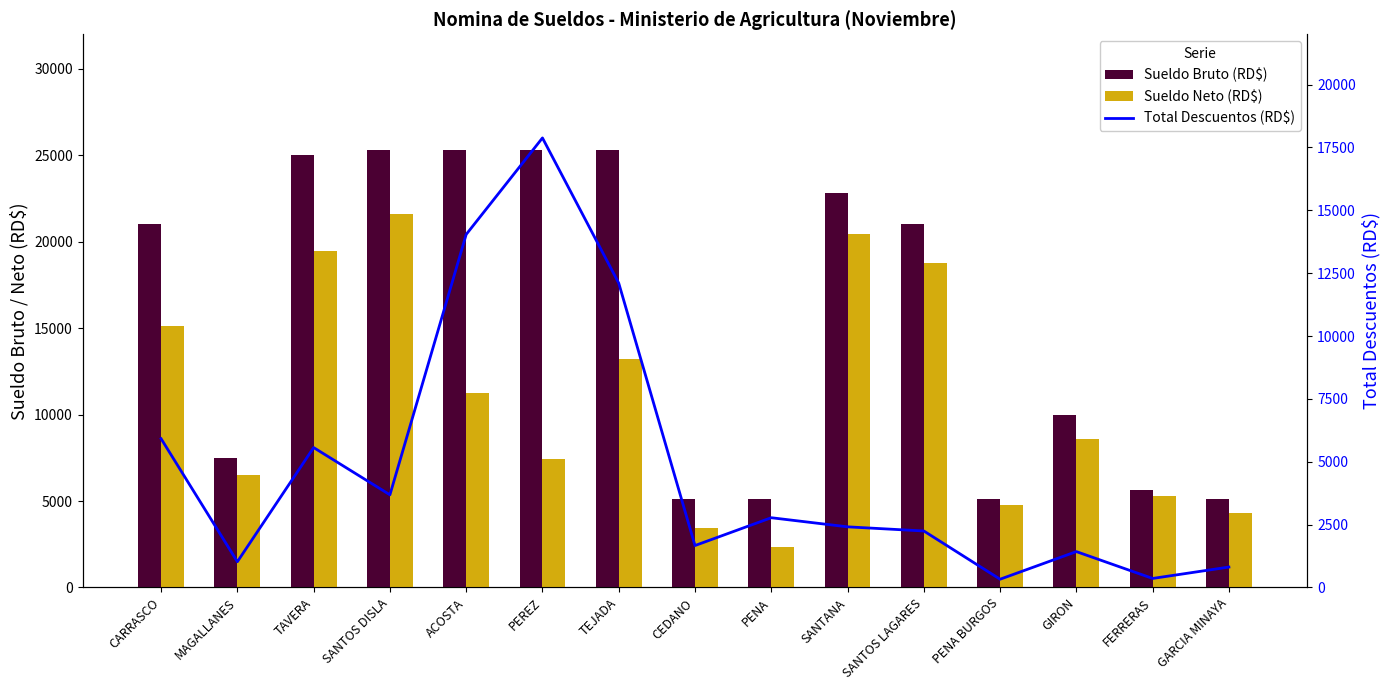

Reading right to left, list all the values displayed in this chart.

Sueldo Bruto (RD$): GARCIA MINAYA=5117.5	FERRERAS=5640.8	GIRON=10000.0	PENA BURGOS=5117.5	SANTOS LAGARES=21000.0	SANTANA=22841.4	PENA=5117.5	CEDANO=5117.5	TEJADA=25300.0	PEREZ=25300.0	ACOSTA=25300.0	SANTOS DISLA=25300.0	TAVERA=25000.0	MAGALLANES=7510.1	CARRASCO=21015.3
Sueldo Neto (RD$): GARCIA MINAYA=4306.1	FERRERAS=5282.4	GIRON=8574.0	PENA BURGOS=4790.1	SANTOS LAGARES=18753.9	SANTANA=20430.4	PENA=2344.1	CEDANO=3450.2	TEJADA=13195.9	PEREZ=7422.0	ACOSTA=11260.3	SANTOS DISLA=21615.2	TAVERA=19436.8	MAGALLANES=6486.2	CARRASCO=15100.4
Total Descuentos (RD$): GARCIA MINAYA=811.4	FERRERAS=358.4	GIRON=1426.0	PENA BURGOS=327.4	SANTOS LAGARES=2246.1	SANTANA=2410.9	PENA=2773.4	CEDANO=1667.3	TEJADA=12104.1	PEREZ=17878.0	ACOSTA=14039.7	SANTOS DISLA=3684.8	TAVERA=5563.2	MAGALLANES=1023.9	CARRASCO=5914.9